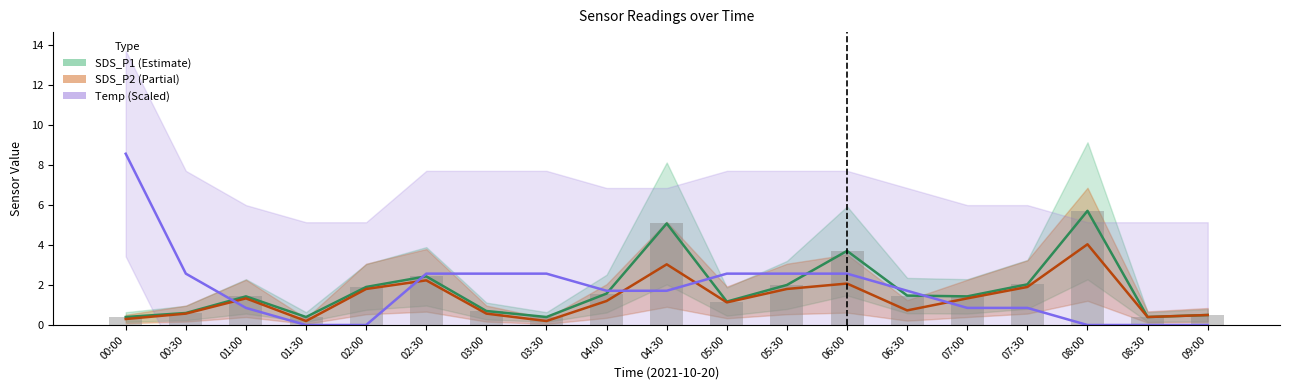

What position from the right is 07:30?

4